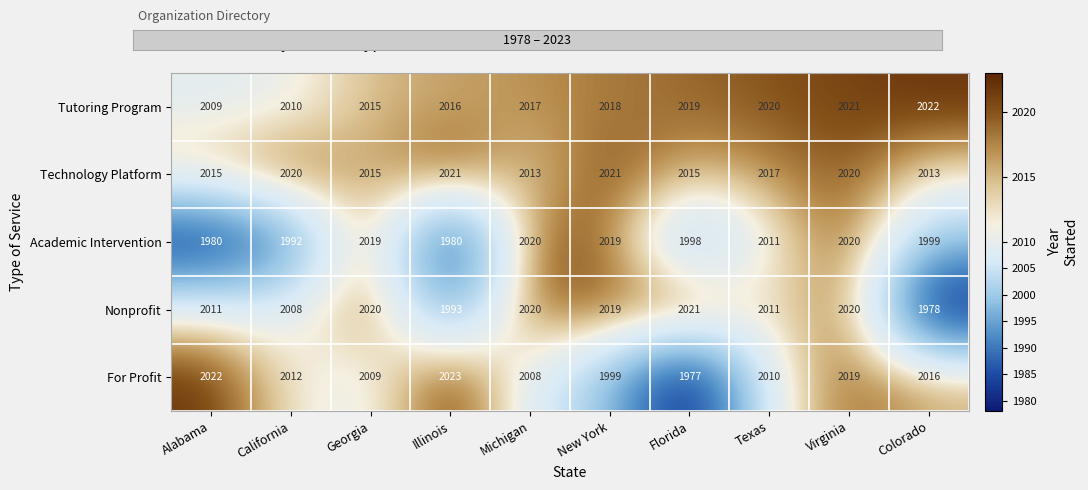

What is the difference between the second highest and minimum values in the Tutoring Program series?

12